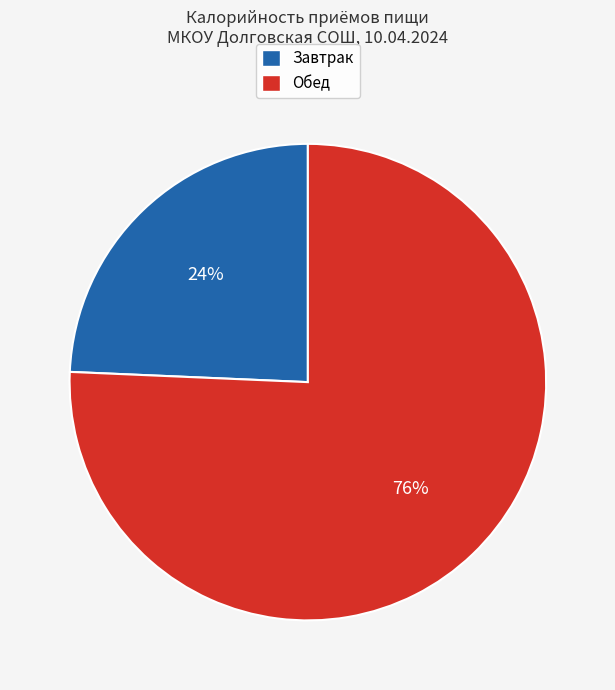

Does any single category account for the majority?

Yes